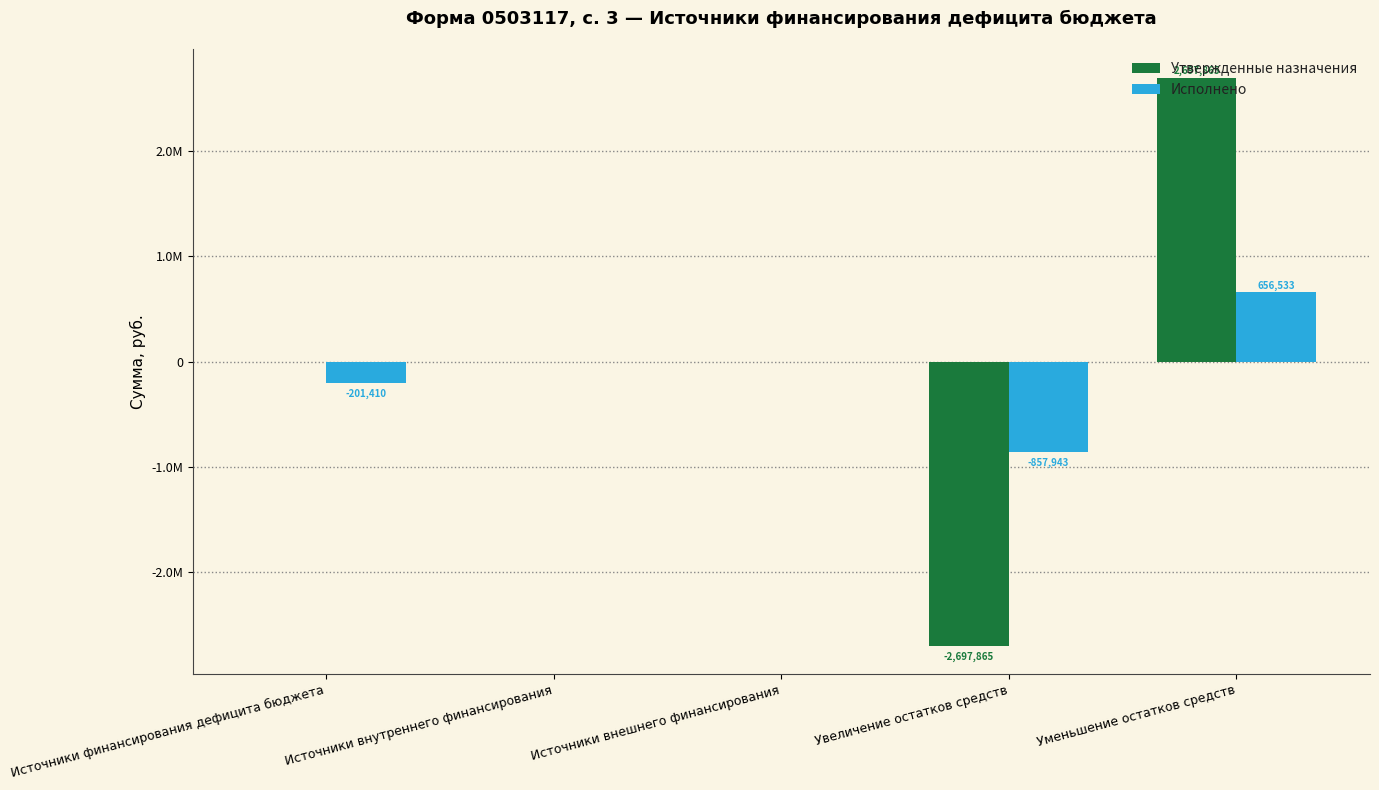

The value of Утвержденные назначения at Источники внутреннего финансирования is 2010483.5. True or false?

False